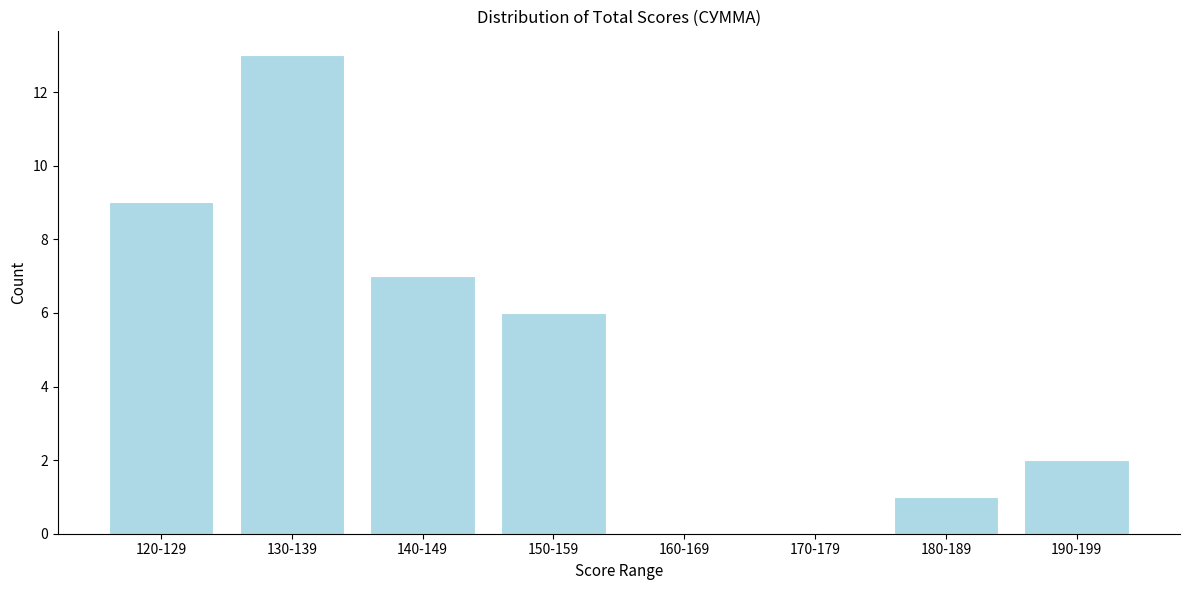

Reading left to right, what are all the values shown in this chart?

120-129=9	130-139=13	140-149=7	150-159=6	160-169=0	170-179=0	180-189=1	190-199=2